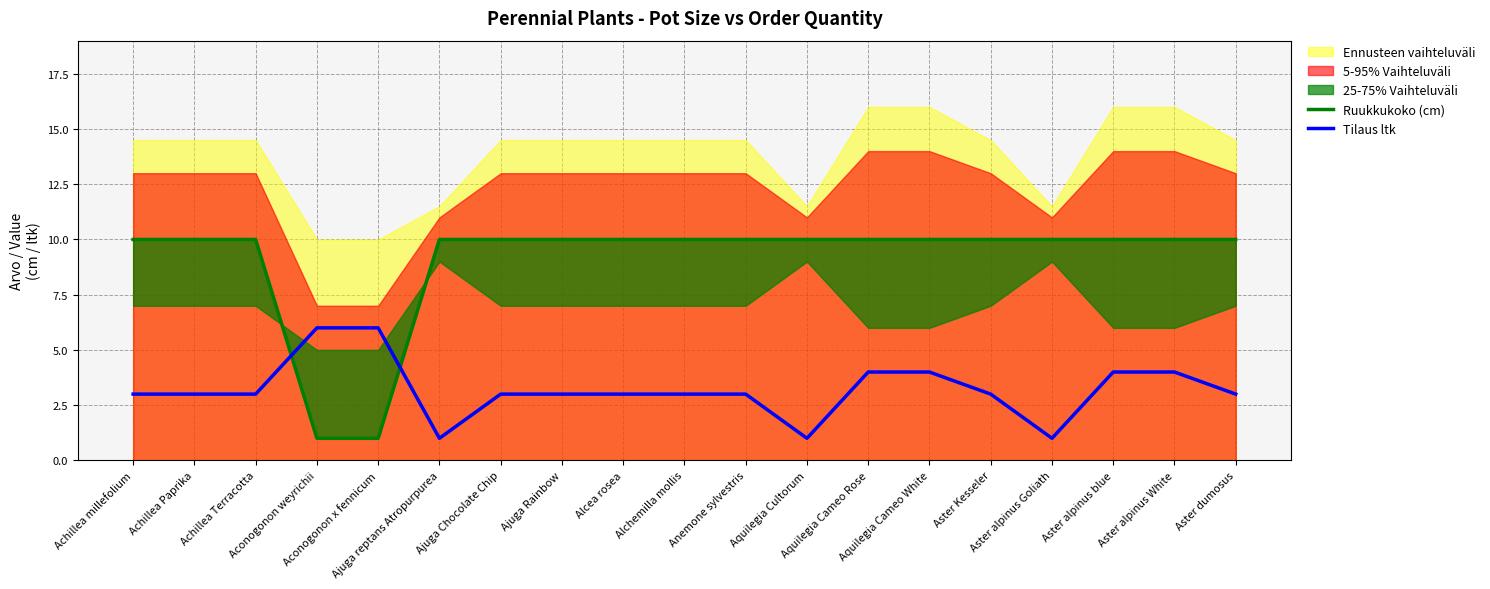

Which category has the lowest value across all series?

Aconogonon weyrichii